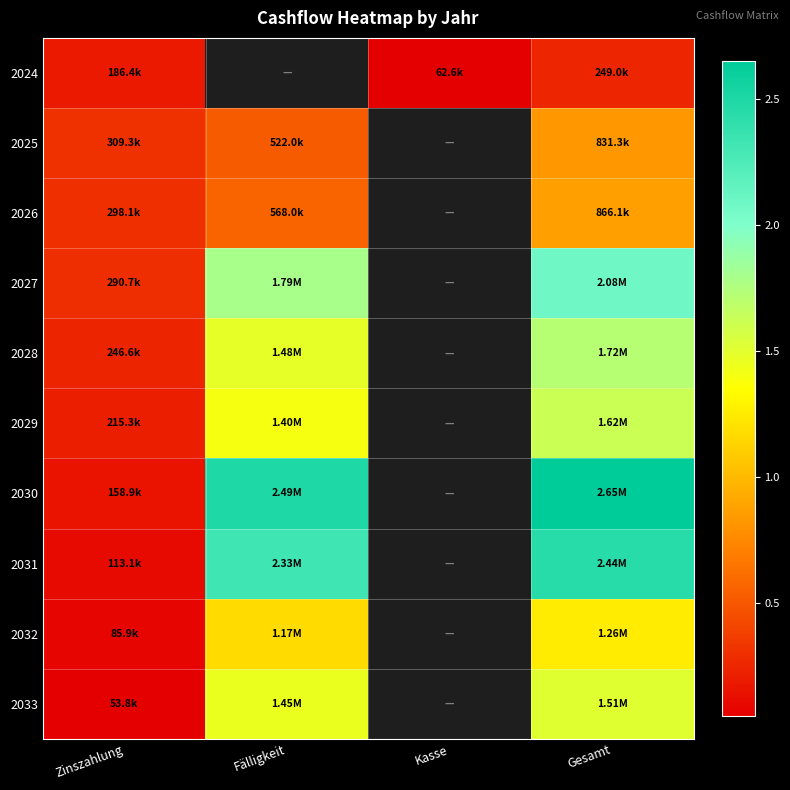

Count the number of data series in this chart.

10